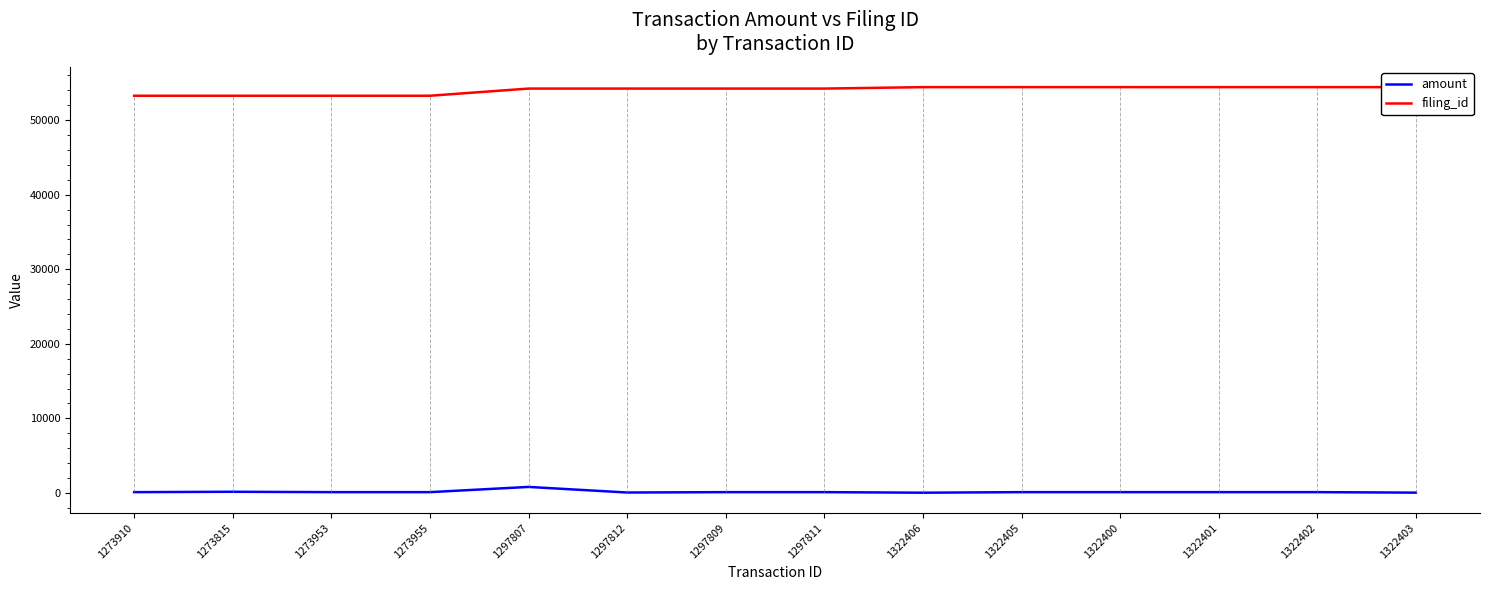

True or false: filing_id and amount cross at least once.

False